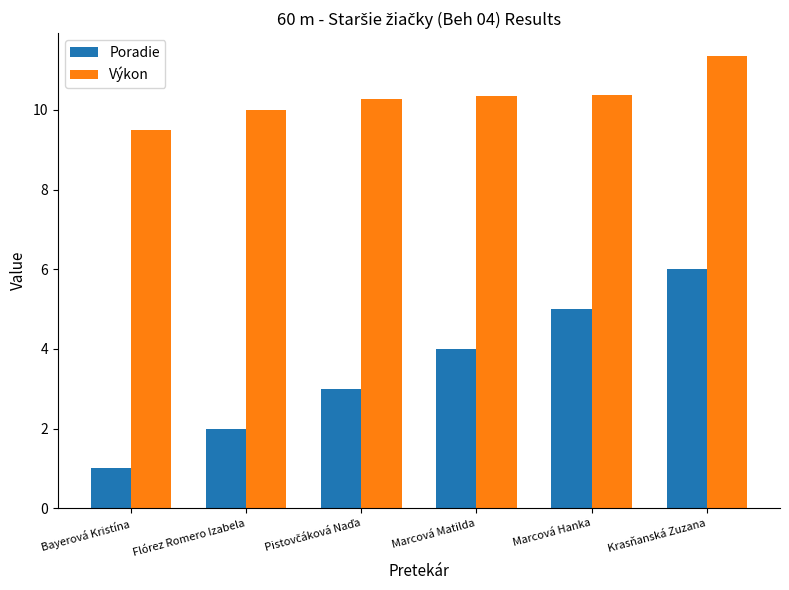

How many Poradie values are between 2 and 5?

4